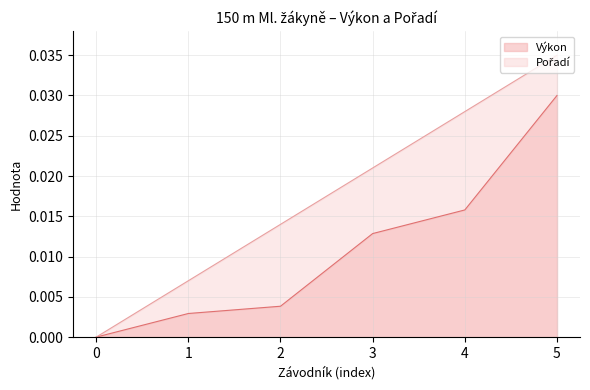

At which label does Výkon reach its peak?

5